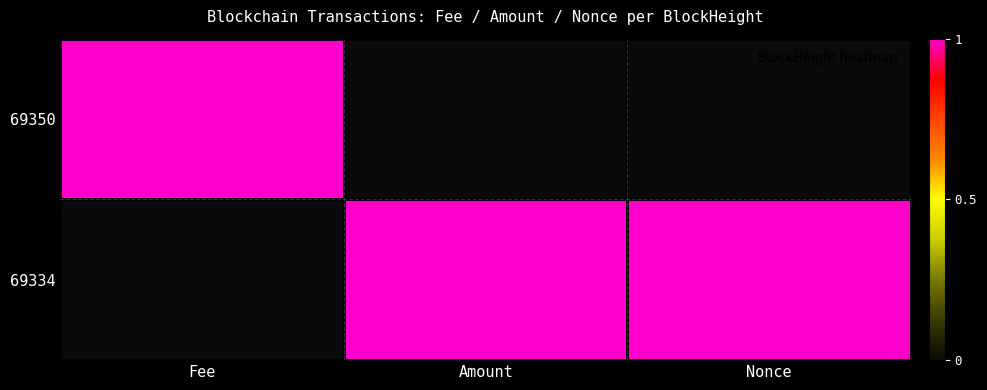

At how many categories does at least one series exceed 0?

3